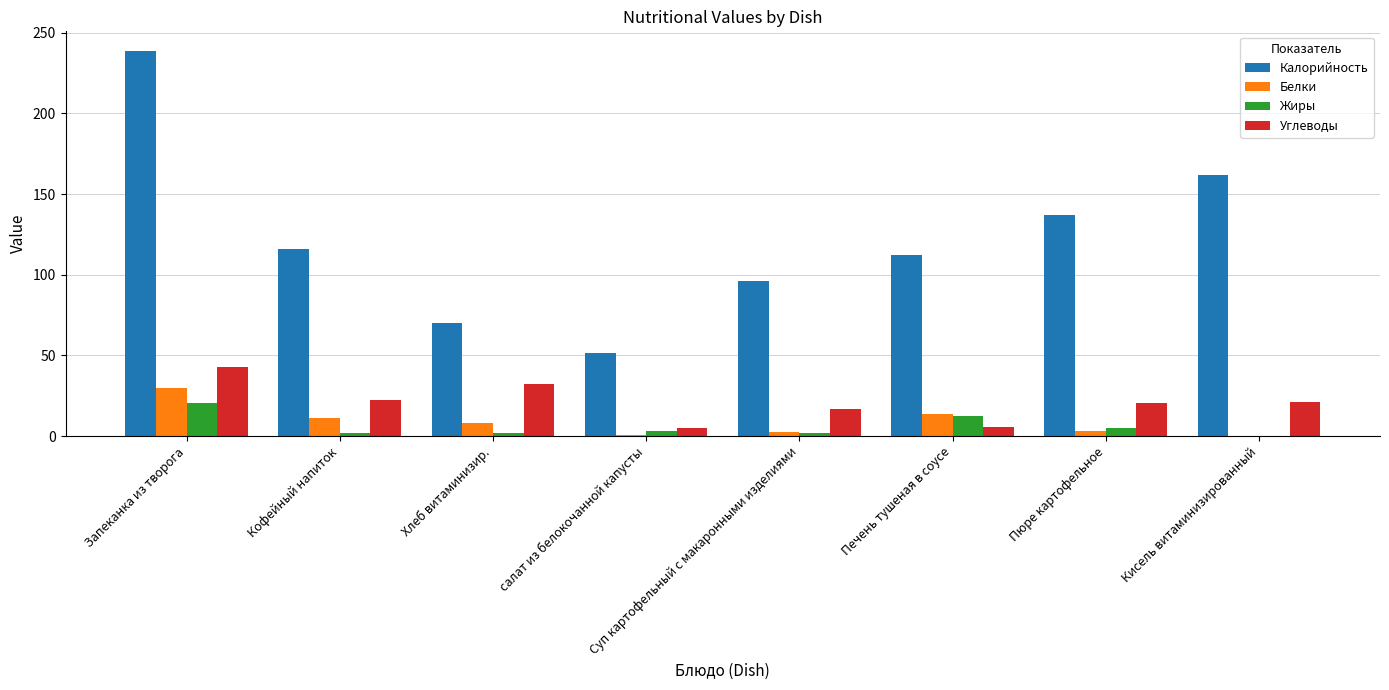

Is it true that Углеводы equals 5.7 at Печень тушеная в соусе?

True